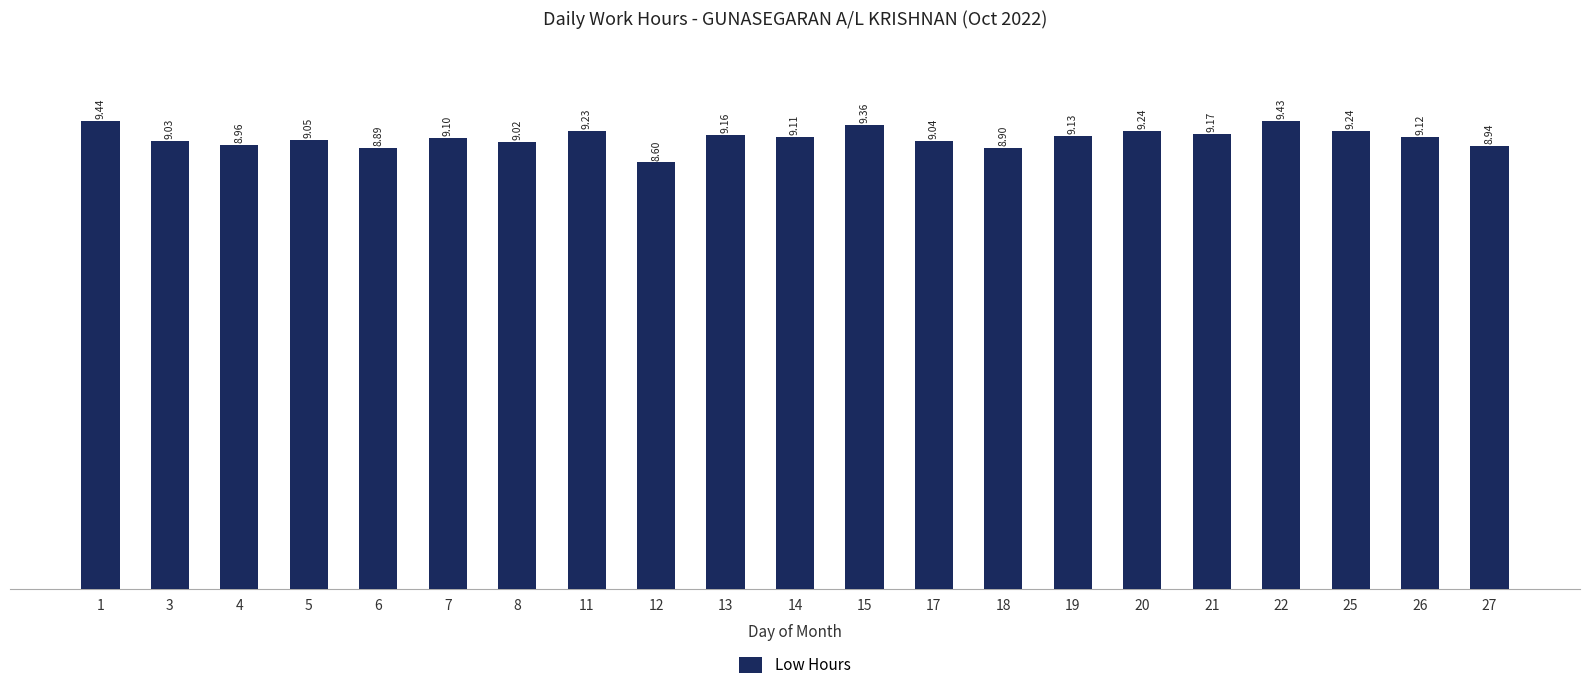

The value at 15 is 9.4. True or false?

True